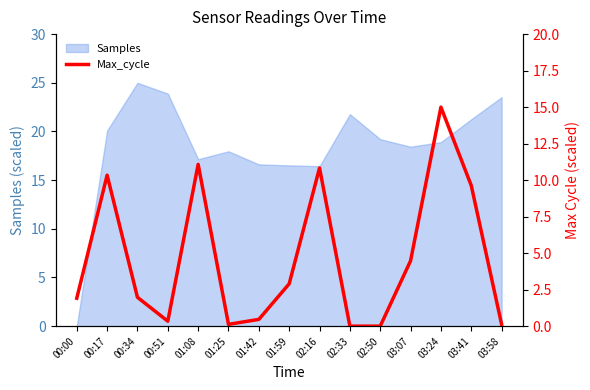

How many lines are shown in the chart?

1